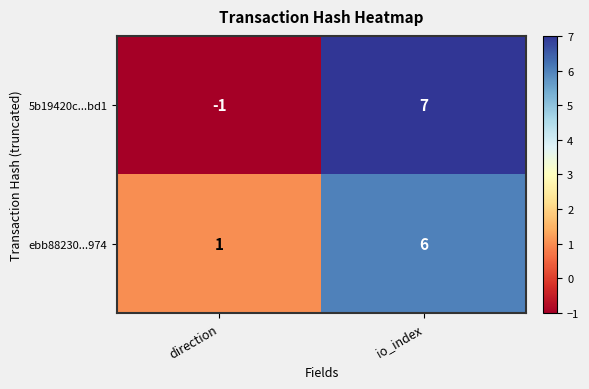

The ebb88230...974 series shows 8 at io_index. True or false?

False